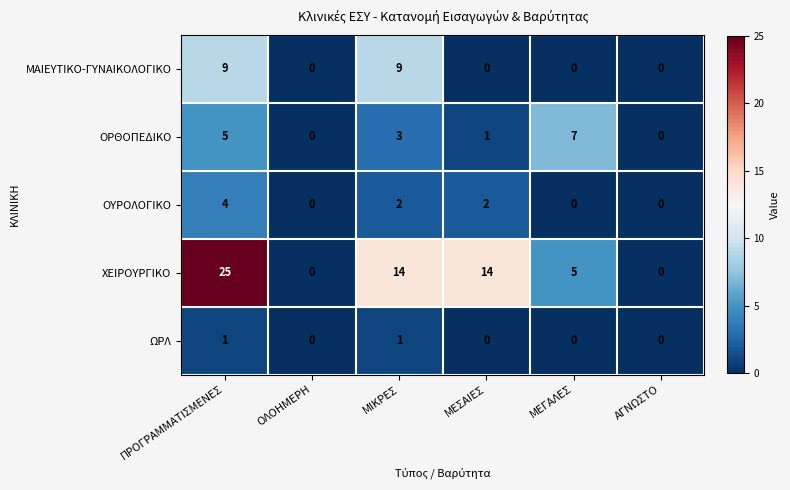

Reading left to right, list all the values displayed in this chart.

ΜΑΙΕΥΤΙΚΟ-ΓΥΝΑΙΚΟΛΟΓΙΚΟ: 9	0	9	0	0	0
ΟΡΘΟΠΕΔΙΚΟ: 5	0	3	1	7	0
ΟΥΡΟΛΟΓΙΚΟ: 4	0	2	2	0	0
ΧΕΙΡΟΥΡΓΙΚΟ: 25	0	14	14	5	0
ΩΡΛ: 1	0	1	0	0	0